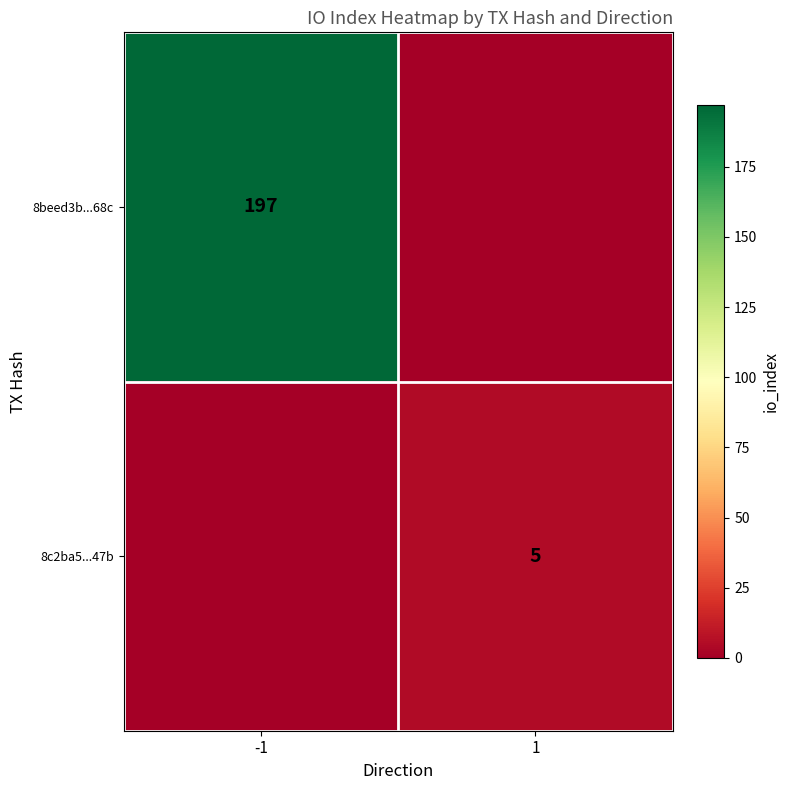

The value of 8c2ba5...47b at 1 is 3. True or false?

False